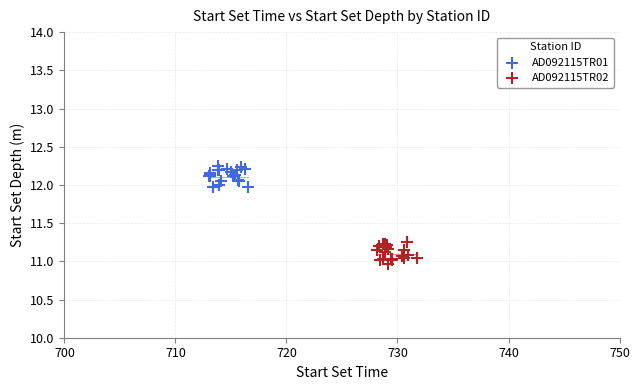

Which series contains the lowest Y value?

AD092115TR02